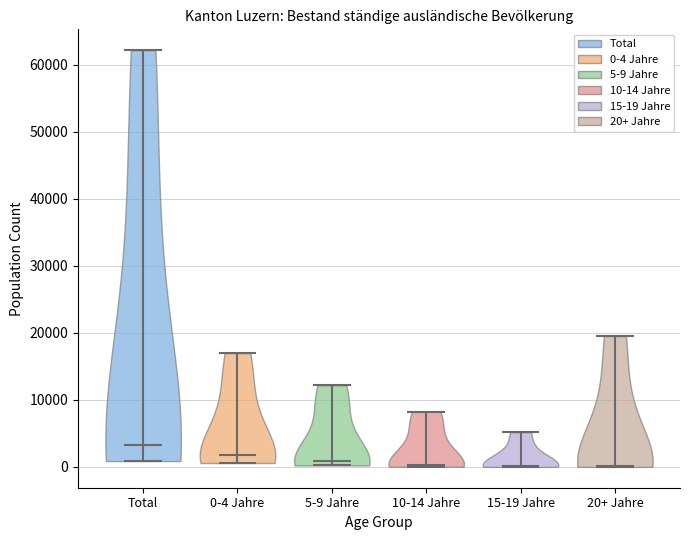

Reading left to right, read every violin against the y-axis: where its median line is, and the lowest and highest points it reaches. The values are not printed on the chart, so give them approximately, as read against the axis.

Total: median line 3000, lowest point 1000, highest point 62000
0-4 Jahre: median line 2000, lowest point 1000, highest point 17000
5-9 Jahre: median line 1000, lowest point 0, highest point 12000
10-14 Jahre: median line 0, lowest point 0, highest point 8000
15-19 Jahre: median line 0, lowest point 0, highest point 5000
20+ Jahre: median line 0, lowest point 0, highest point 20000